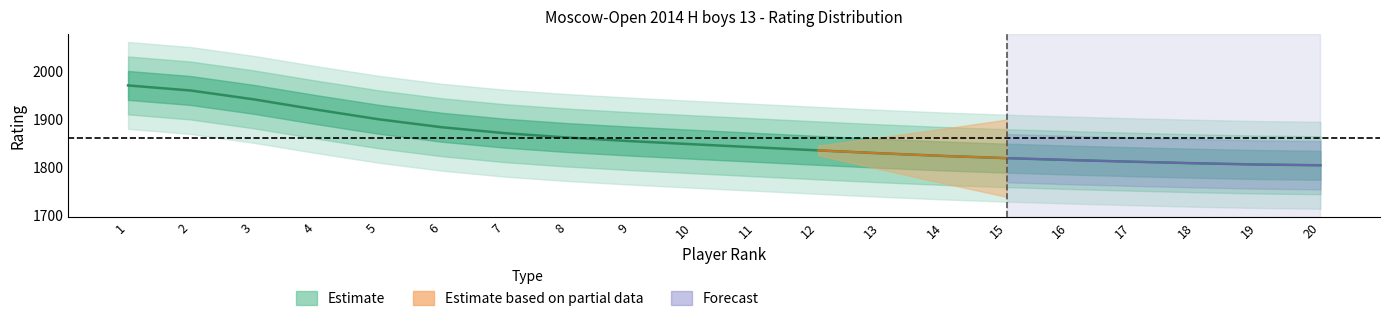

Reading left to right, list all the values displayed in this chart.

1=1969.3	2=1958.7	3=1940.5	4=1919.2	5=1899.1	6=1882.7	7=1870.5	8=1861.3	9=1854.0	10=1847.5	11=1841.1	12=1834.8	13=1828.7	14=1823.2	15=1818.7	16=1814.8	17=1811.3	18=1808.1	19=1805.5	20=1804.0